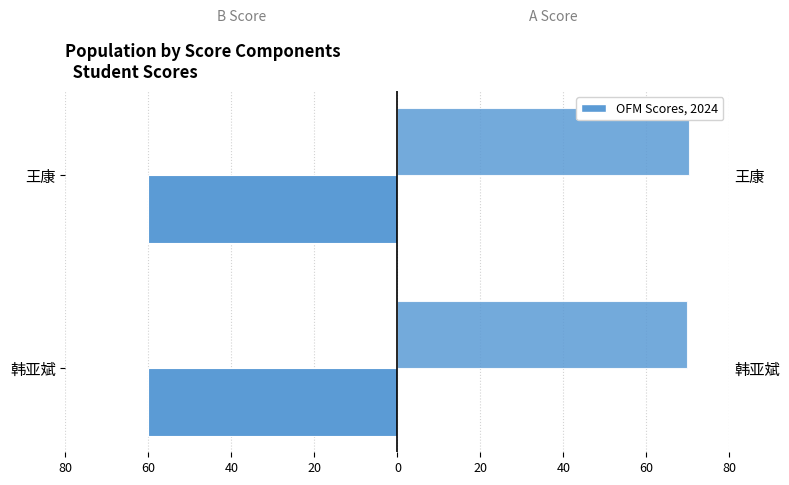

How many bars are there in total?

4